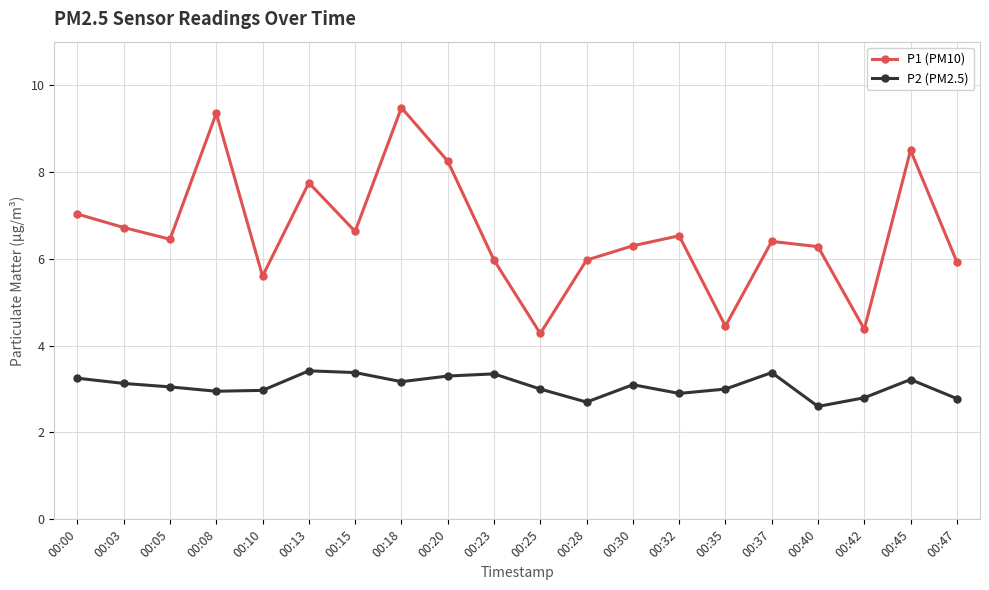

What is the maximum value shown in the chart?

9.5